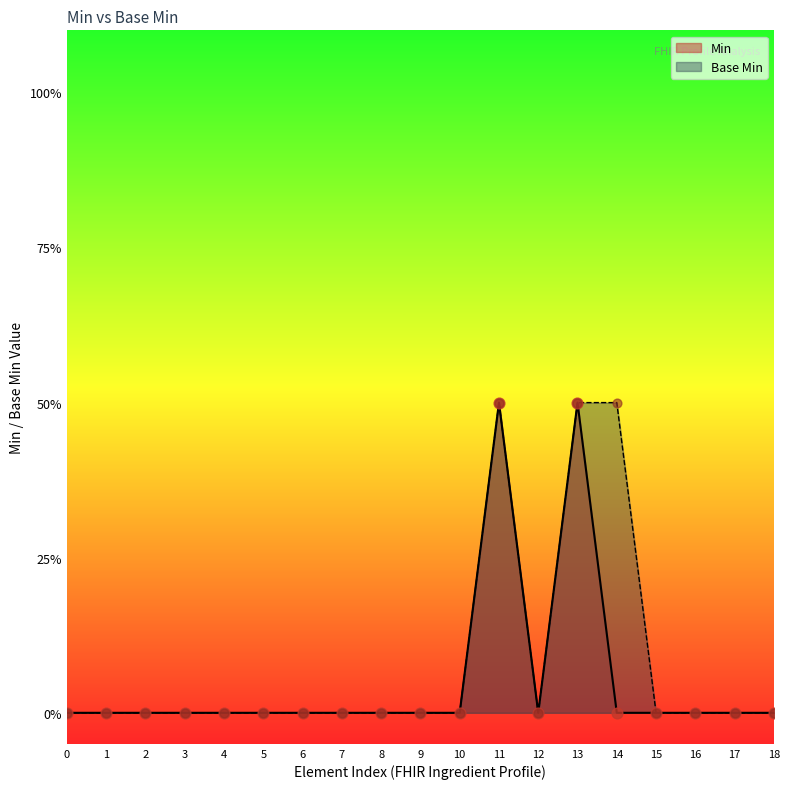

At how many categories does at least one series exceed 0?

3